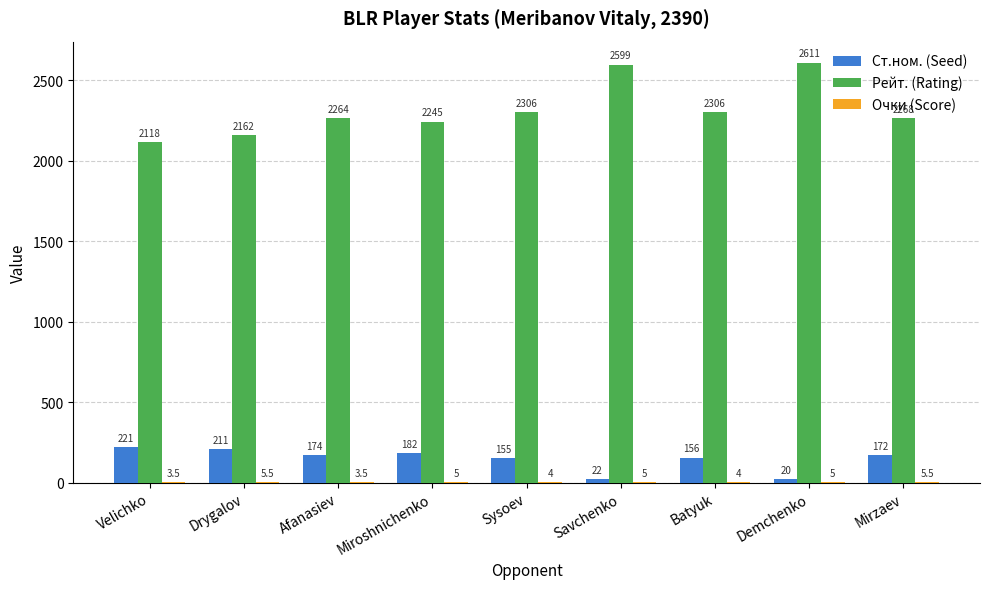

The Рейт. (Rating) series shows 2611.0 at Demchenko. True or false?

True